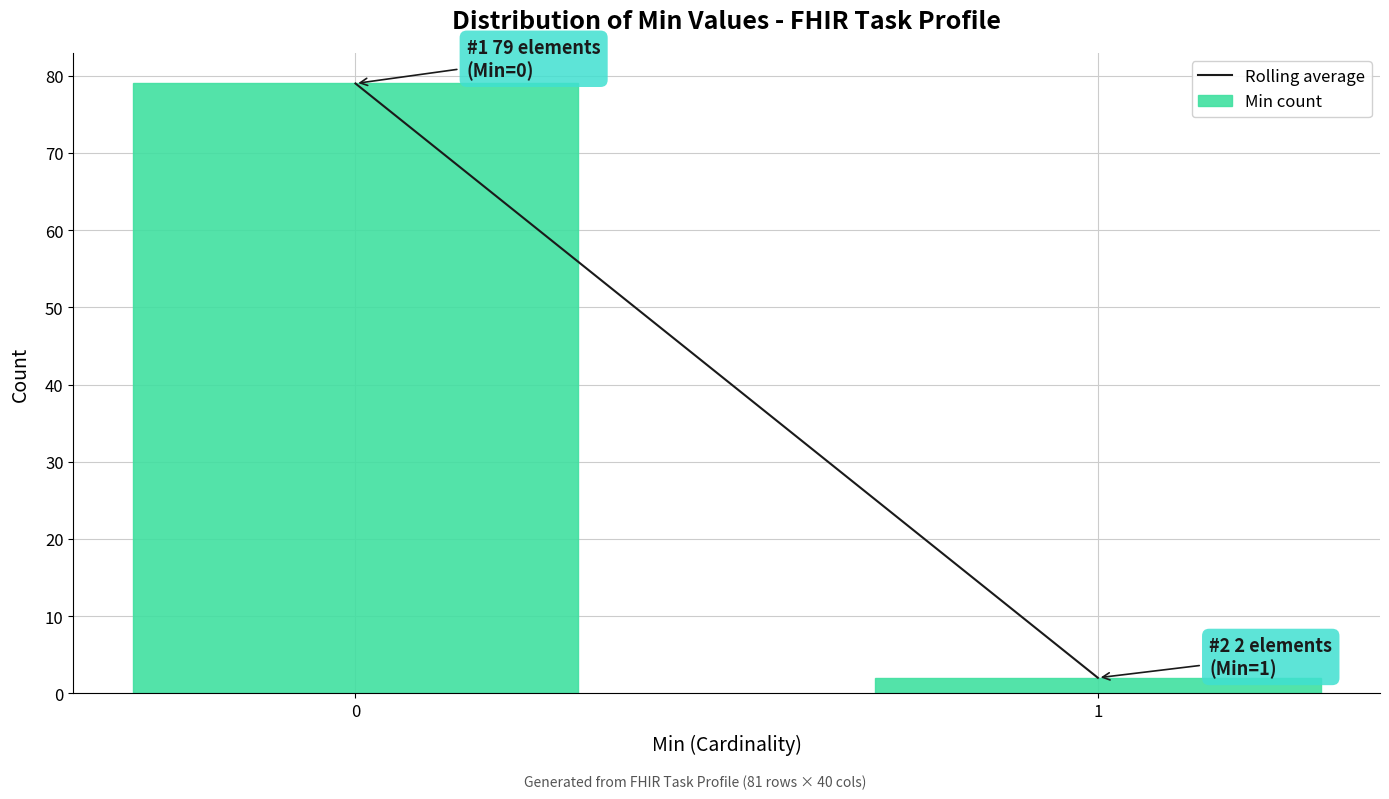

Reading left to right, extract all data points from this chart.

79	2